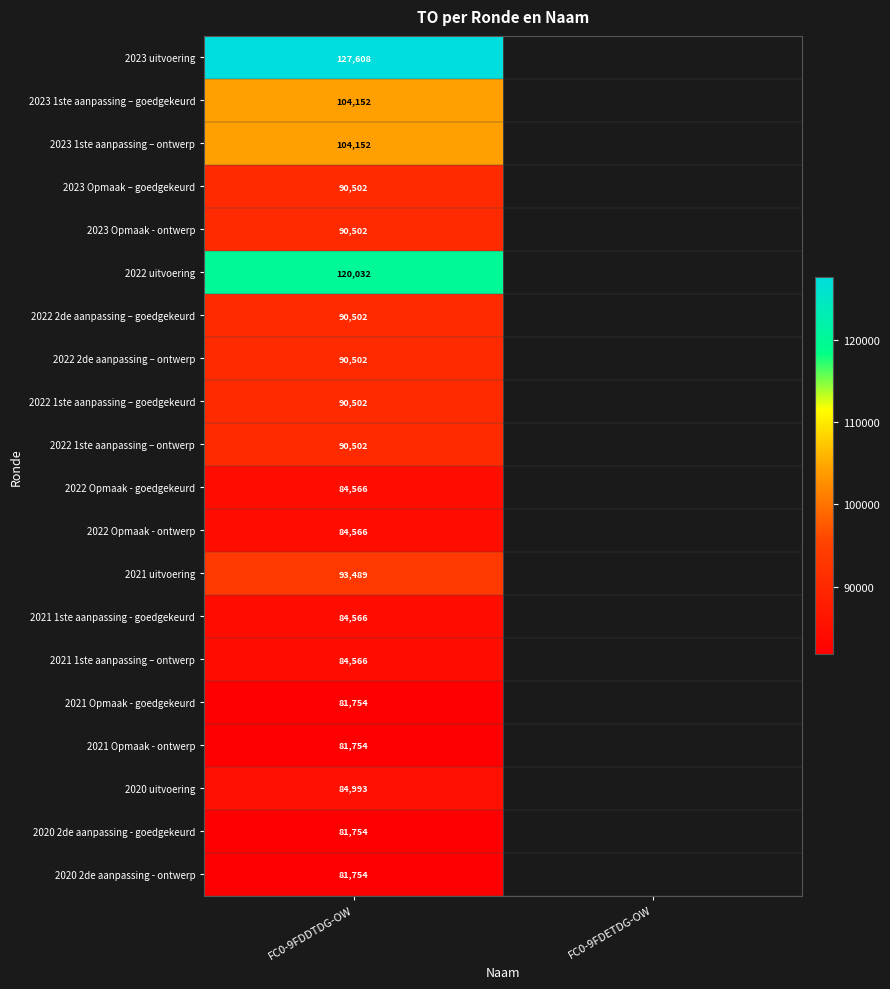

What is the maximum value shown in the chart?

127608.0